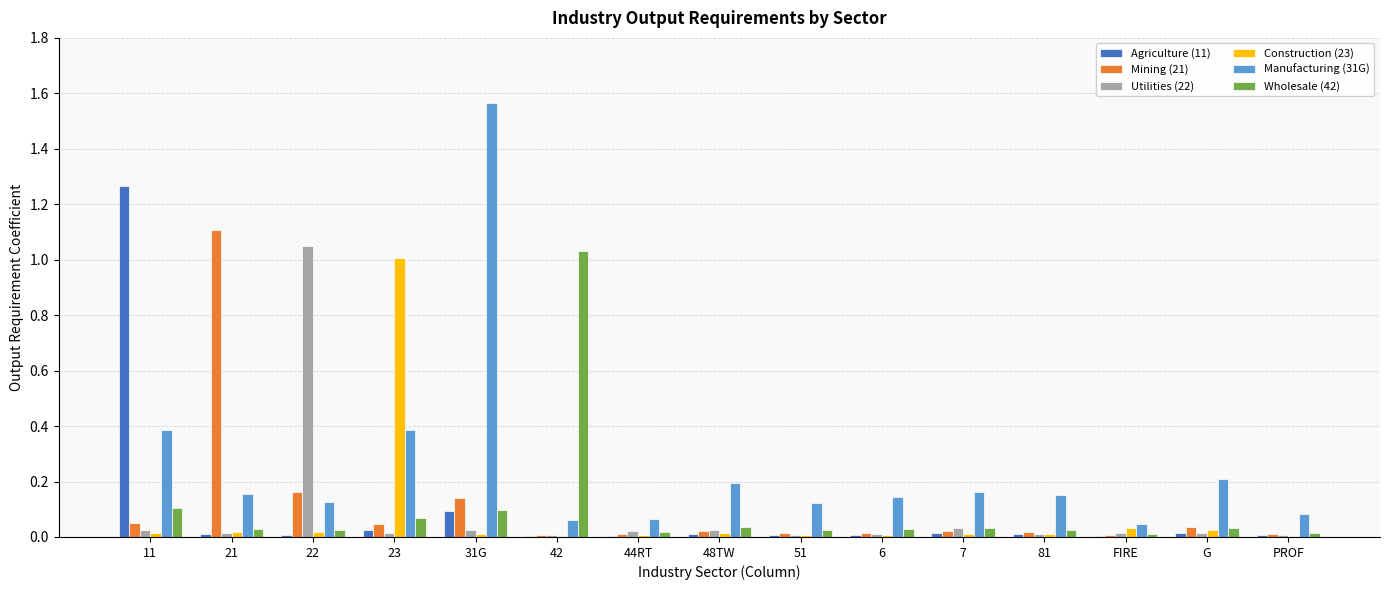

Is the value of Manufacturing (31G) at 48TW greater than the value of Construction (23) at 7?

Yes